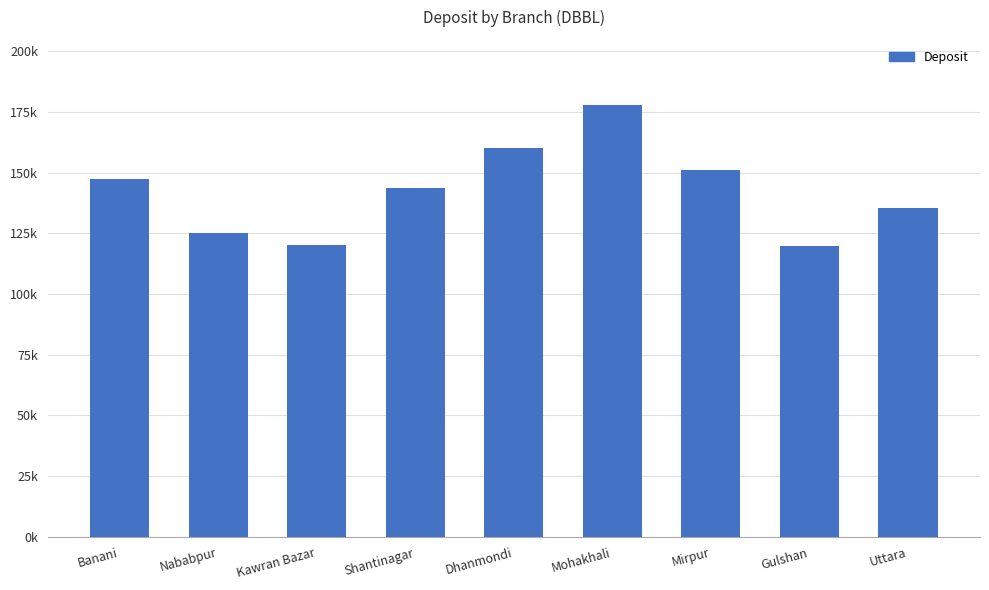

True or false: the data shows 33200 at Banani.

False